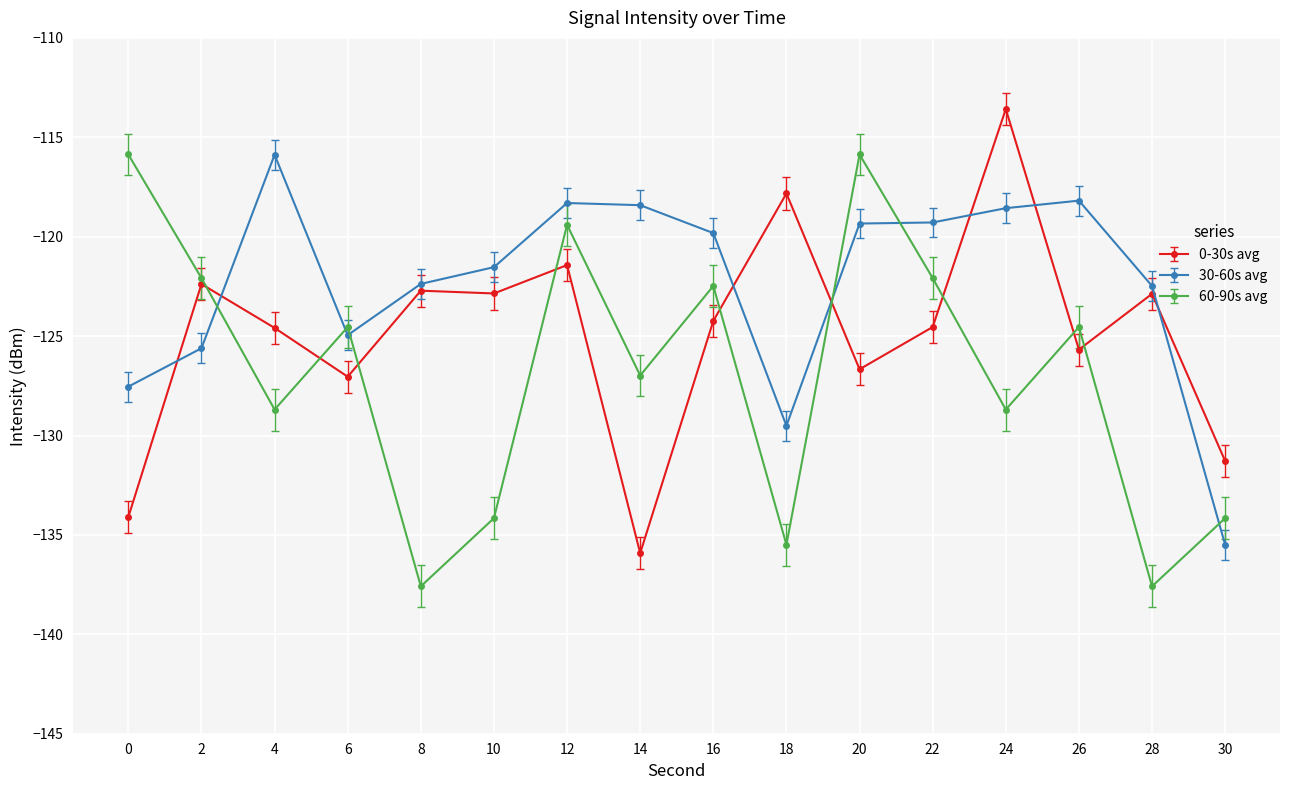

What are all the series names shown in the legend?

0-30s avg, 30-60s avg, 60-90s avg